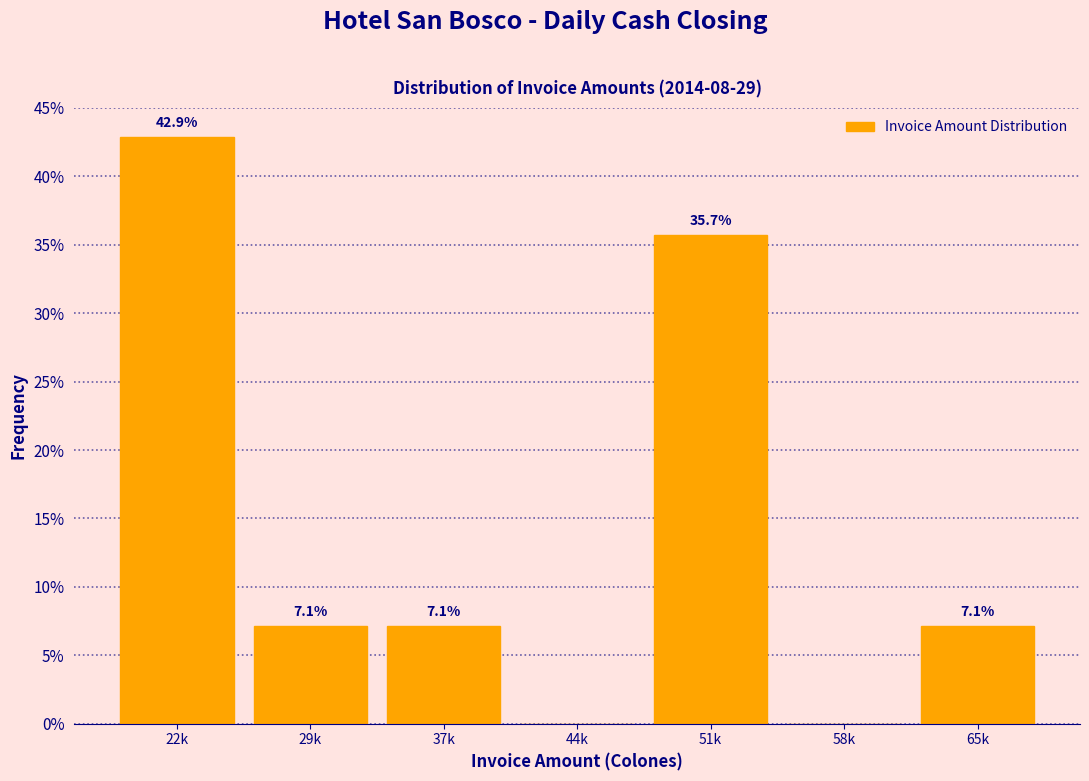

Reading left to right, list all the values displayed in this chart.

22k=42.9	29k=7.1	37k=7.1	44k=0.0	51k=35.7	58k=0.0	65k=7.1